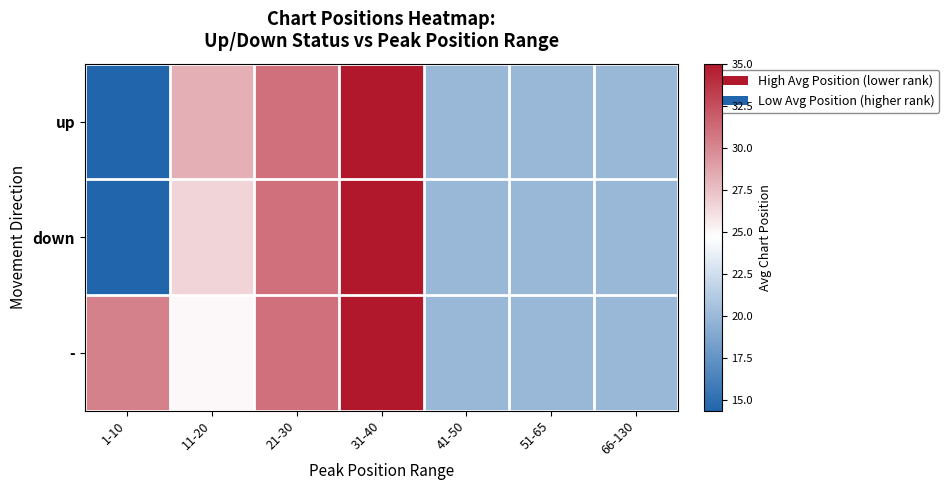

Reading left to right, extract all data points from this chart.

up: 1-10=14.4	11-20=28.2	21-30=31.0	31-40=35.0	41-50=20.0	51-65=20.0	66-130=20.0
down: 1-10=14.4	11-20=26.6	21-30=31.0	31-40=35.0	41-50=20.0	51-65=20.0	66-130=20.0
-: 1-10=30.2	11-20=25.0	21-30=31.0	31-40=35.0	41-50=20.0	51-65=20.0	66-130=20.0